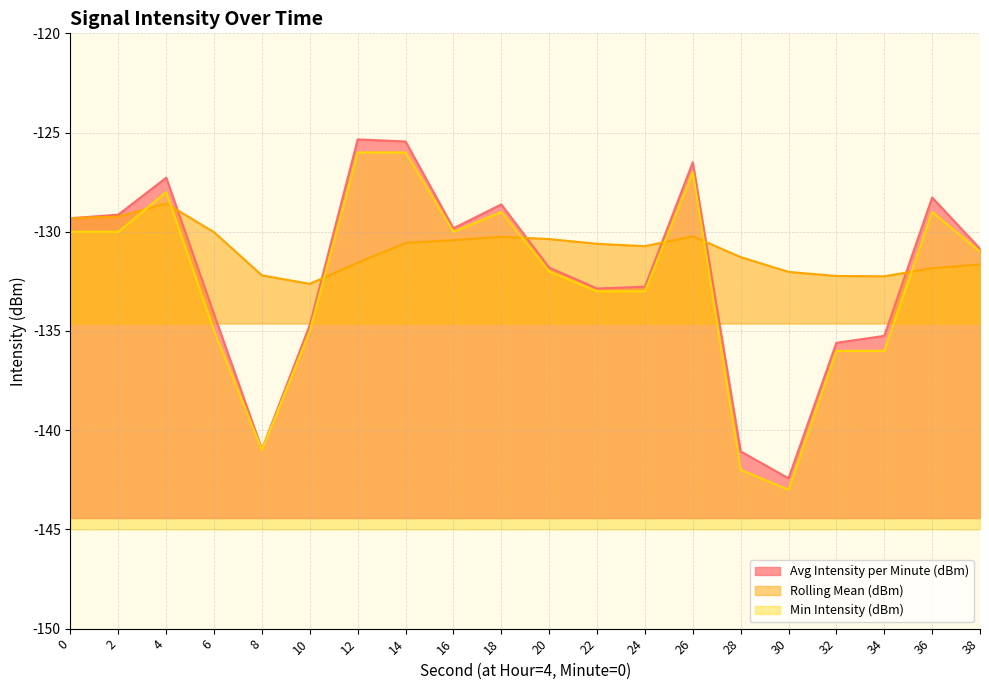

Where is Min Intensity (dBm) nearest to the value -134?

6